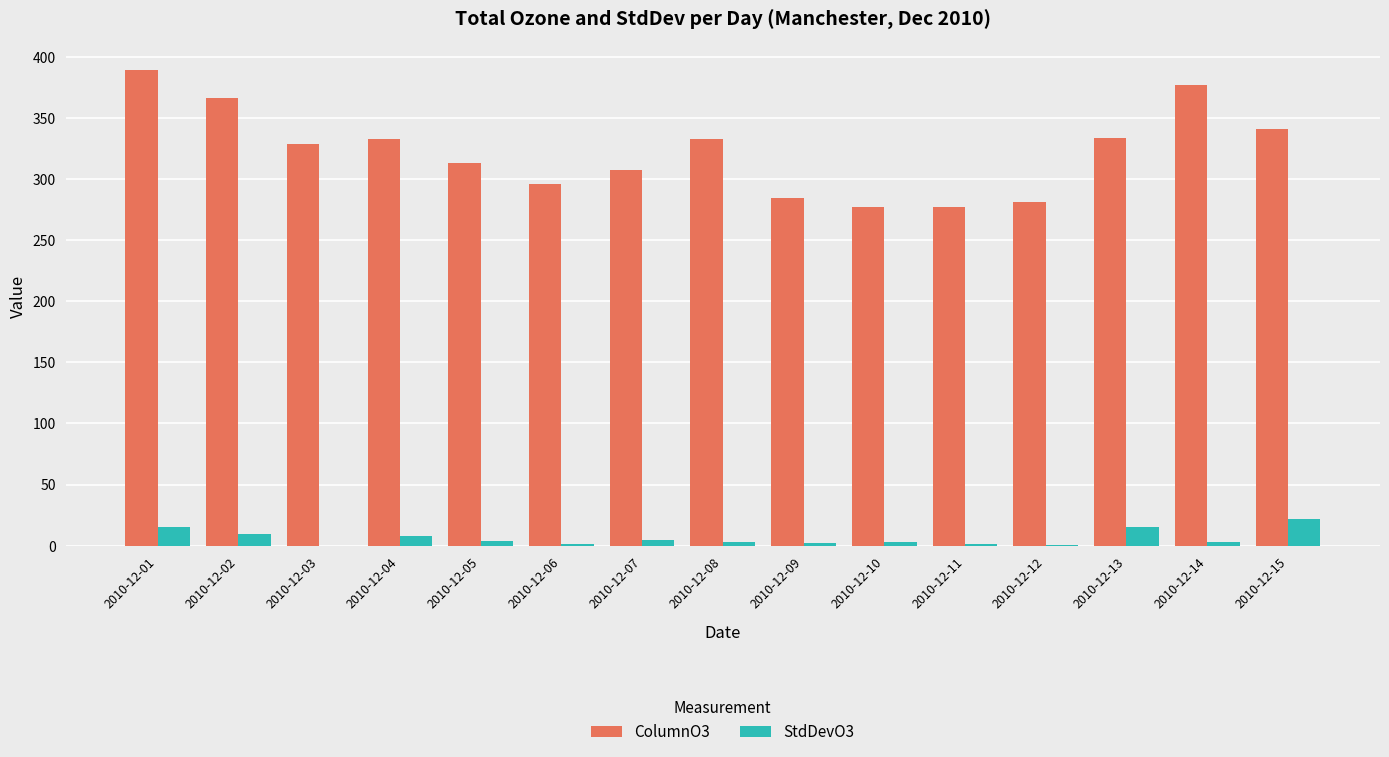

Between 2010-12-07 and 2010-12-13, which series saw the biggest shift?

ColumnO3